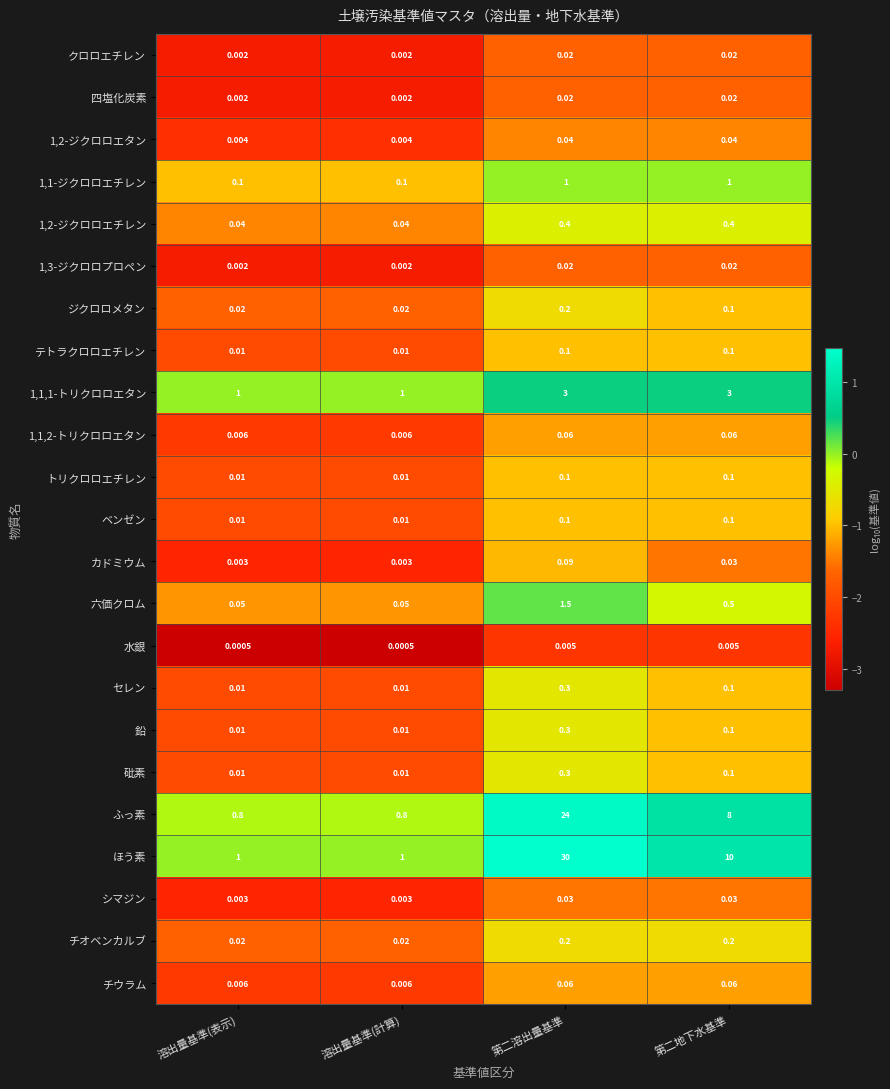

Which label corresponds to the largest value in the chart?

第二溶出量基準